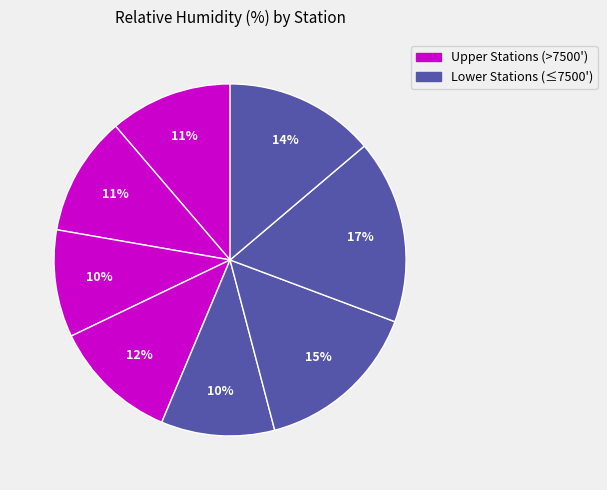

How many slices are in this pie chart?

8